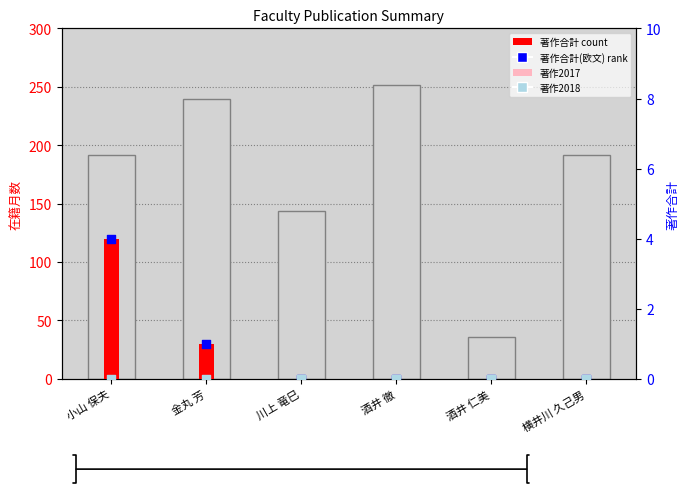

Which series reaches the maximum Y coordinate?

在籍月数